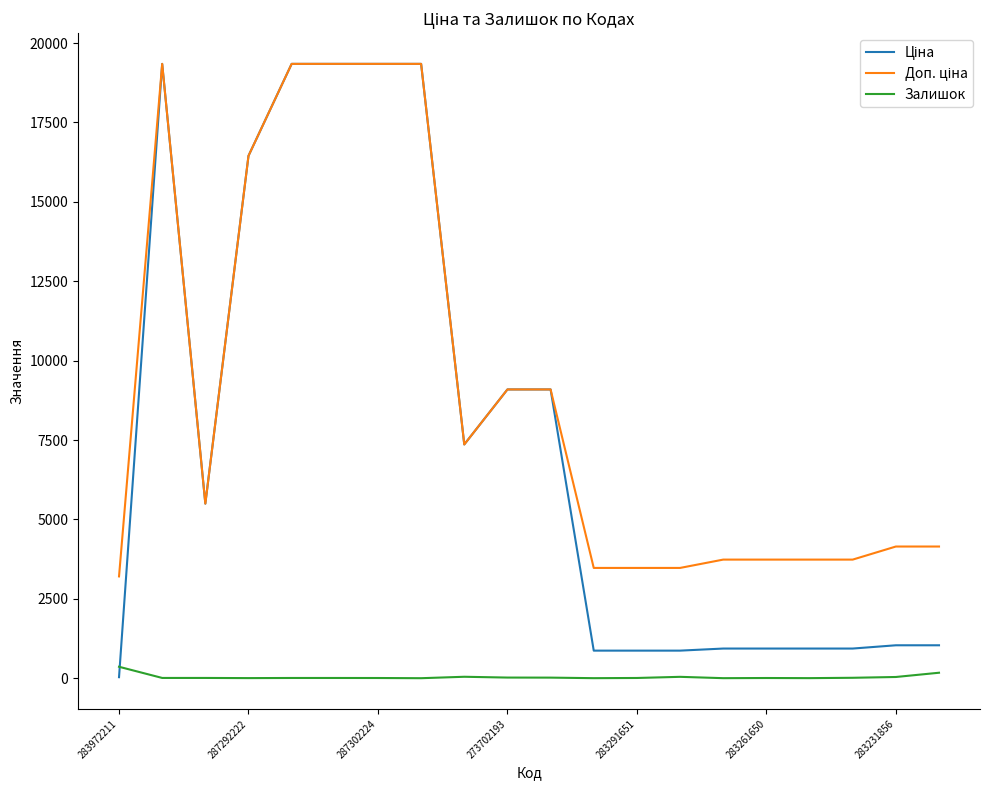

What is the greatest value displayed?

19343.1